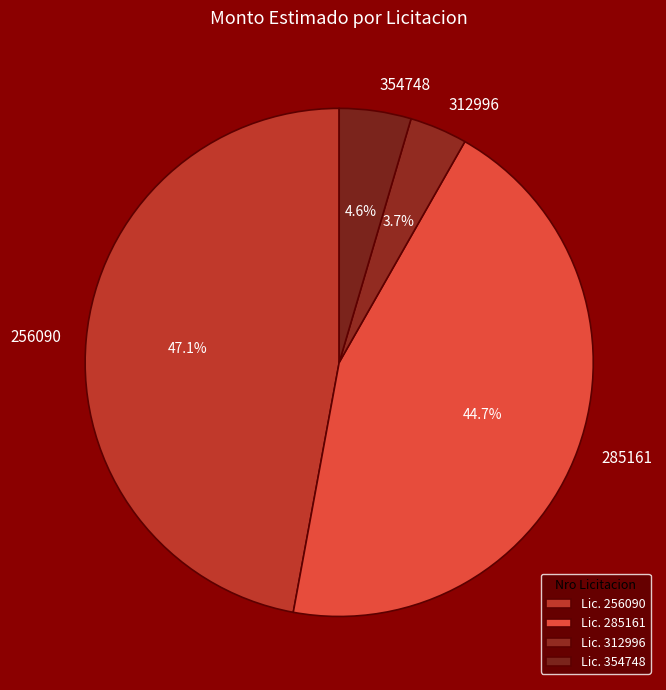

To the nearest percent, what percentage of the pie is 256090?

47%